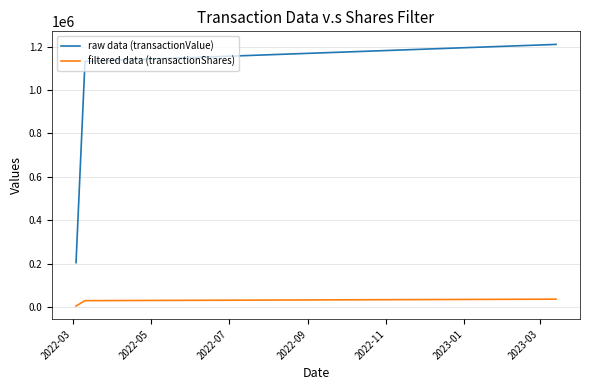

Which series has the largest range (max minus min)?

raw data (transactionValue)